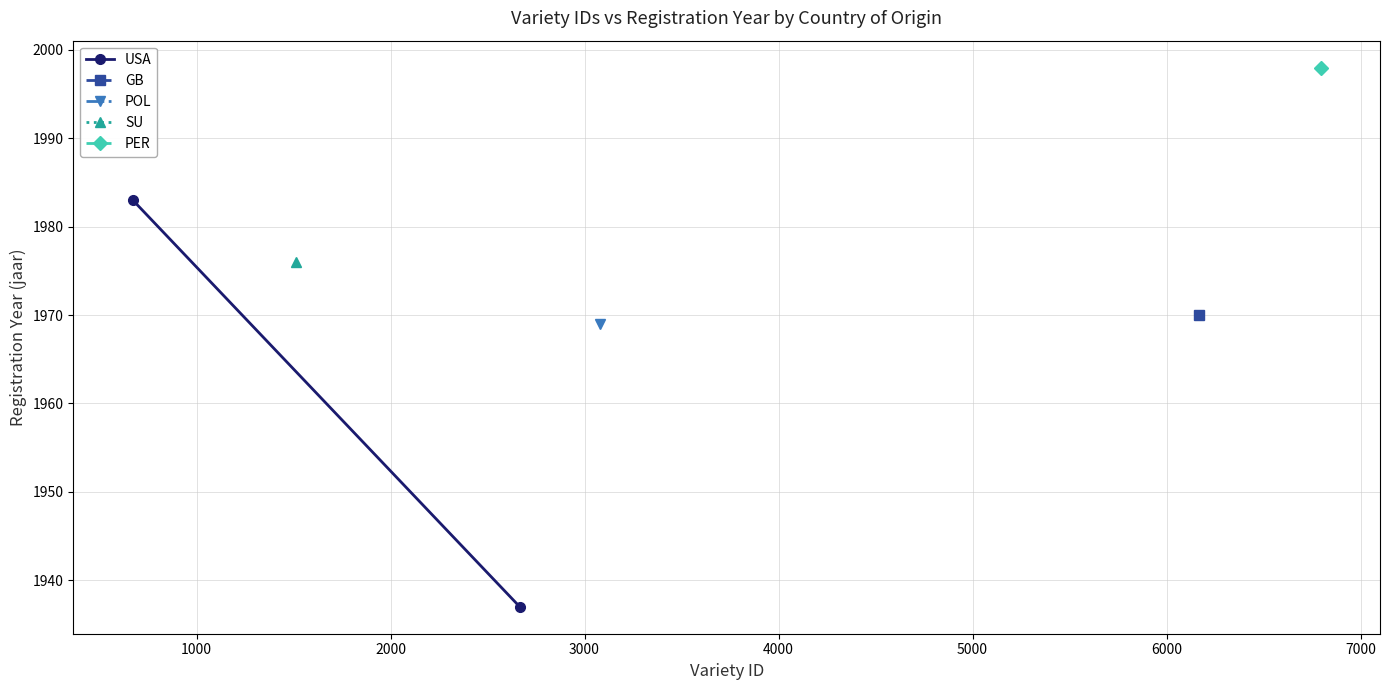

What is the change in value from 0 to 1000?

-46